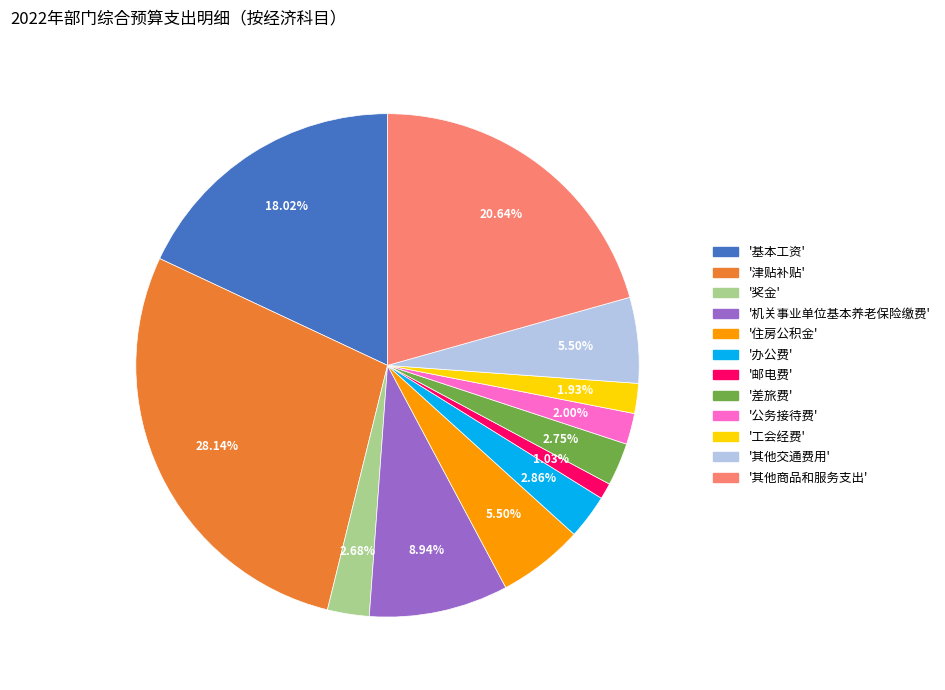

Is there any slice that represents more than half of the pie?

No